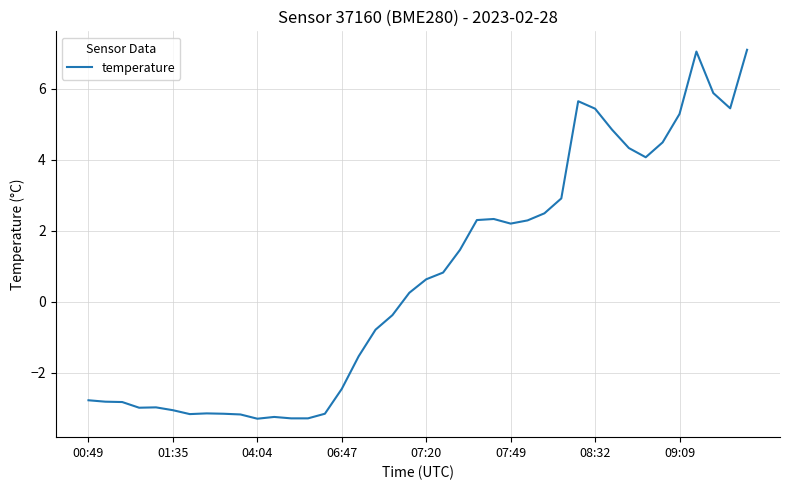

What is the maximum value shown in the chart?

7.1